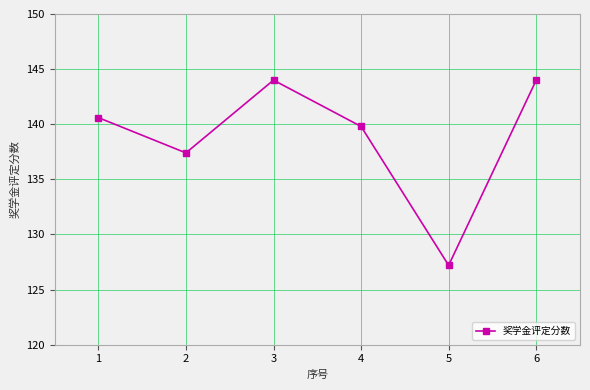

What is the change in value from 5 to 6?

+16.8